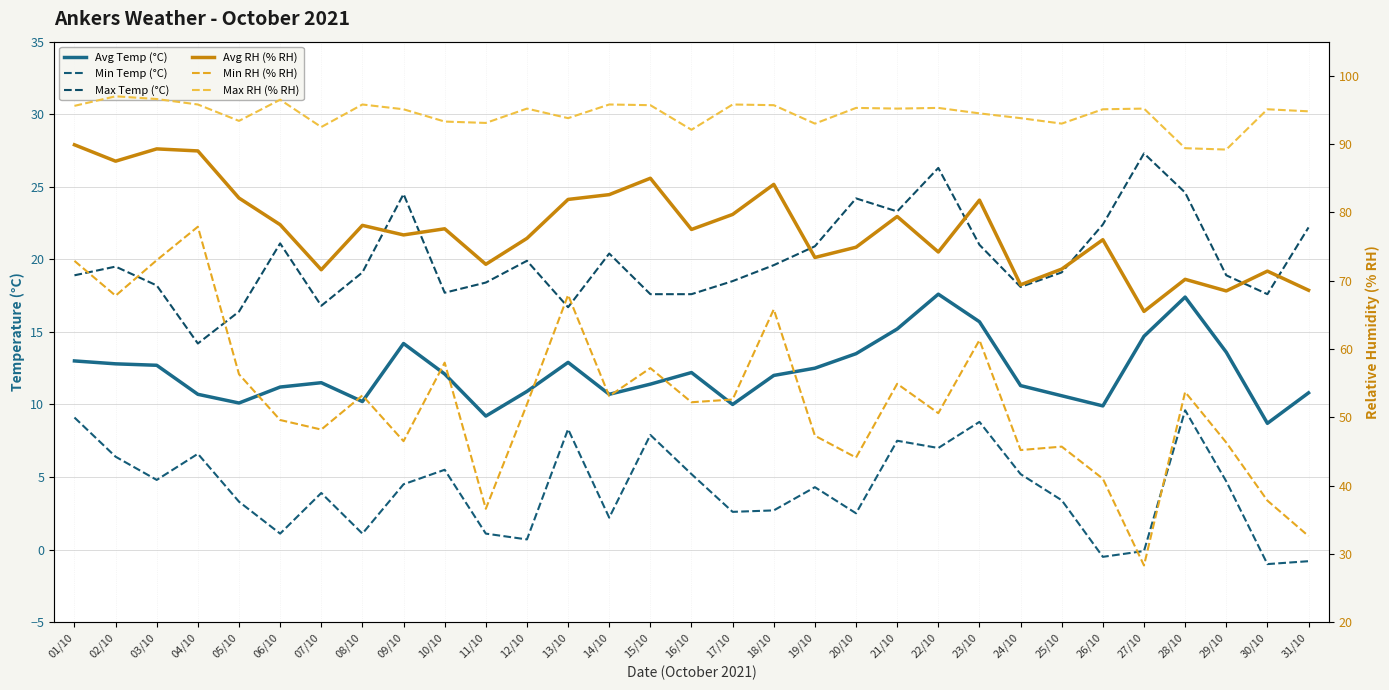

Is the value of Min RH (% RH) at 04/10 greater than the value of Max Temp (°C) at 09/10?

Yes